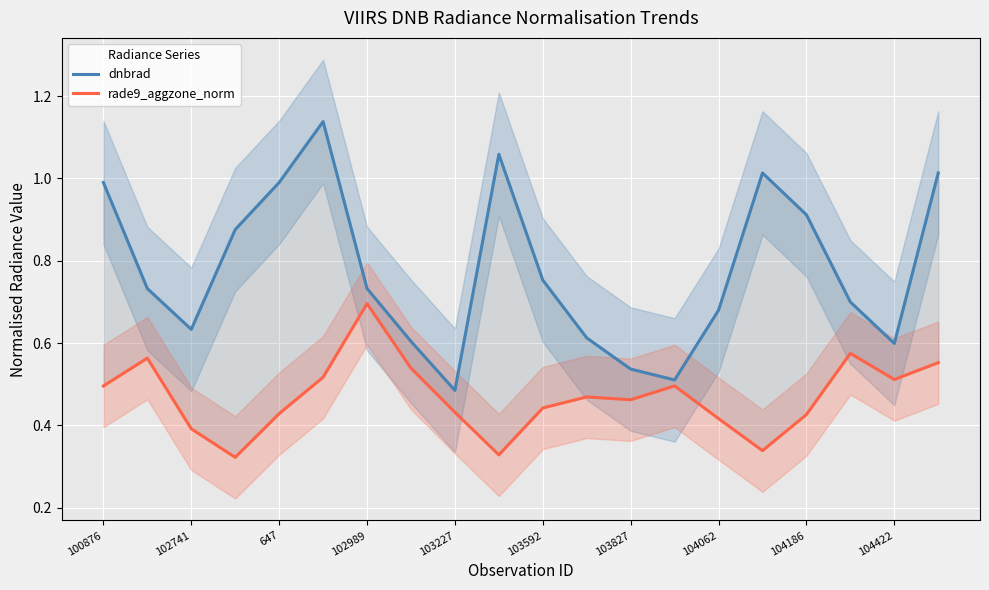

Reading right to left, extract all data points from this chart.

dnbrad: 1.0	0.6	0.7	0.9	1.0	0.7	0.5	0.5	0.6	0.8	1.1	0.5	0.6	0.7	1.1	1.0	0.9	0.6	0.7	1.0
rade9_aggzone_norm: 0.6	0.5	0.6	0.4	0.3	0.4	0.5	0.5	0.5	0.4	0.3	0.4	0.5	0.7	0.5	0.4	0.3	0.4	0.6	0.5